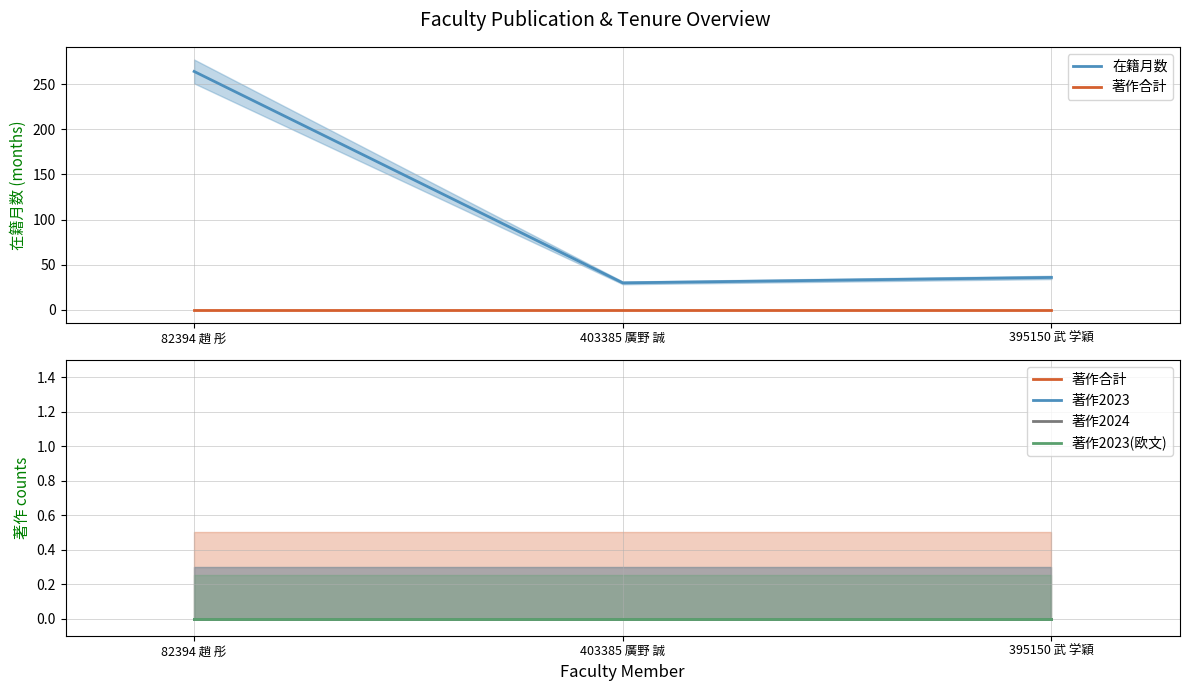

Reading left to right, transcribe all the data shown in this chart.

在籍月数: 264	30	36
著作合計: 0	0	0
著作2023: 0	0	0
著作2024: 0	0	0
著作2023(欧文): 0	0	0